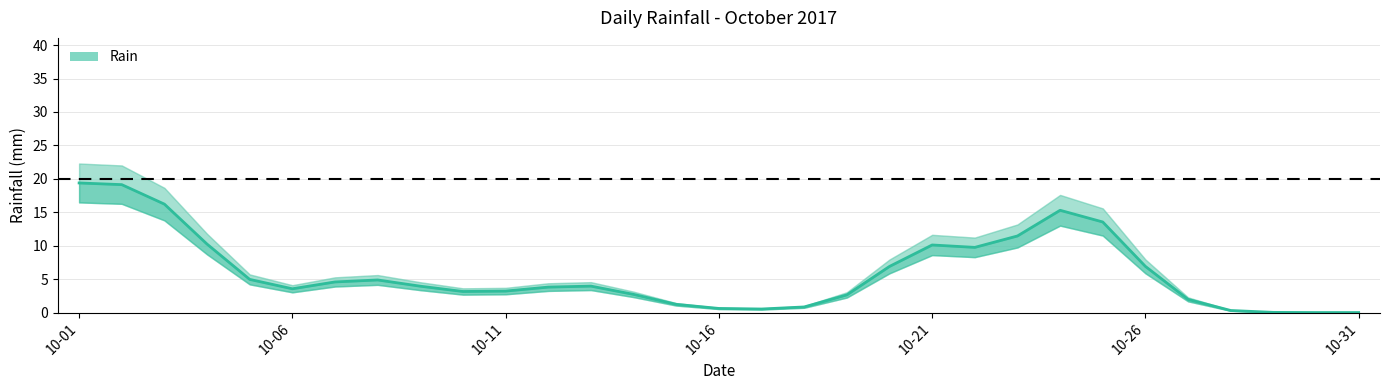

Between 16 and 11, which is larger?

11